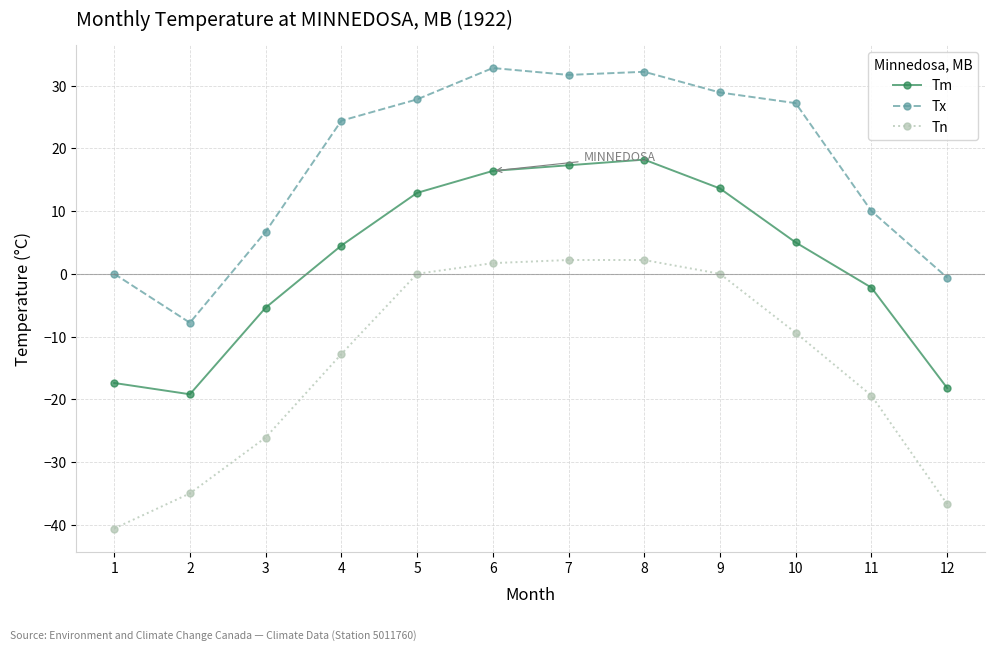

How many data points in Tn are above -9?

5